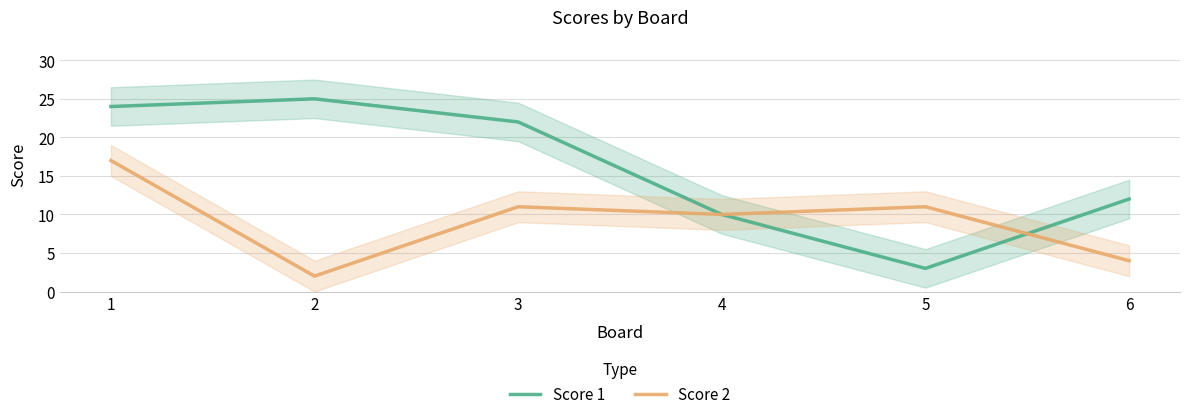

Reading left to right, list all the values displayed in this chart.

Score 1: 1=24	2=25	3=22	4=10	5=3	6=12
Score 2: 1=17	2=2	3=11	4=10	5=11	6=4